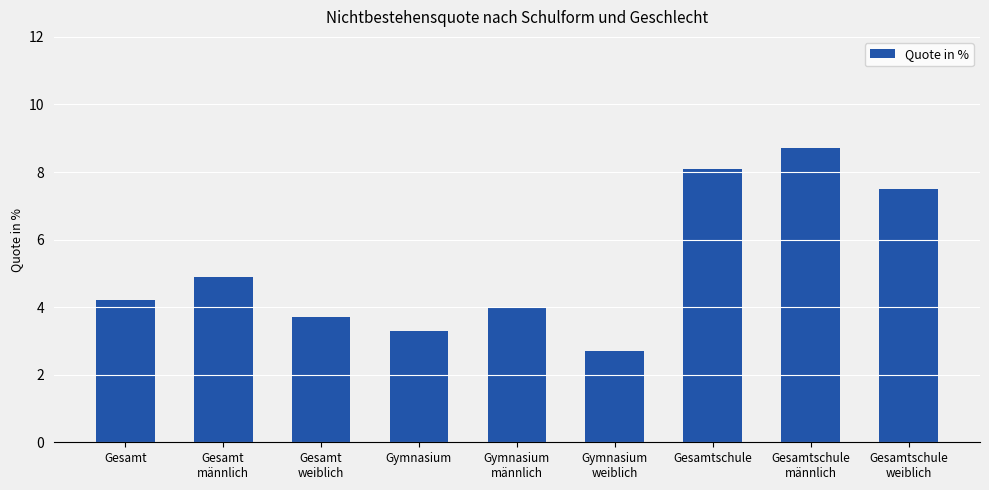

Where is the data nearest to the value 5?

Gesamt
männlich